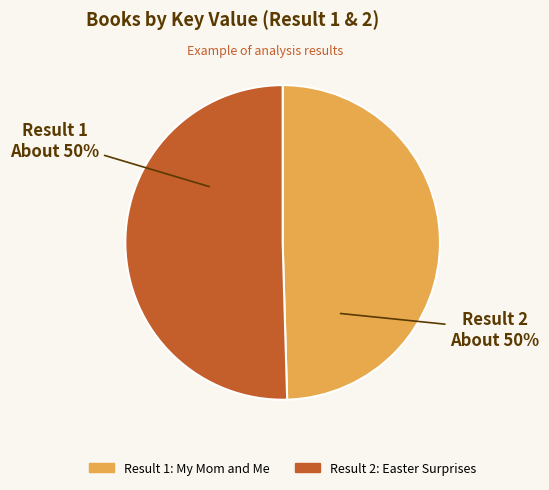

To the nearest percent, what is the average slice percentage?

50%